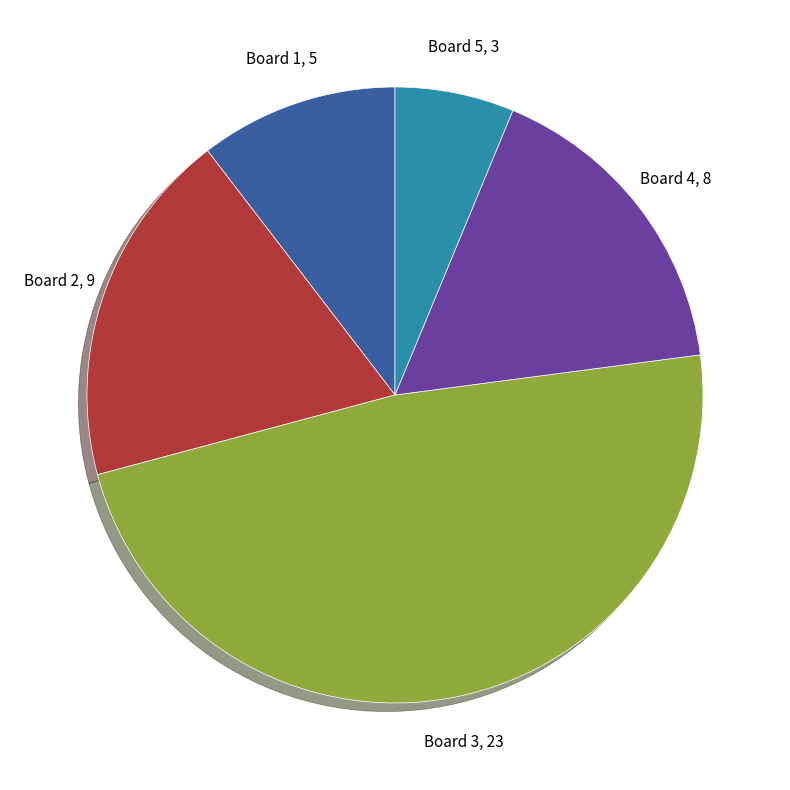

How many slices are in this pie chart?

5